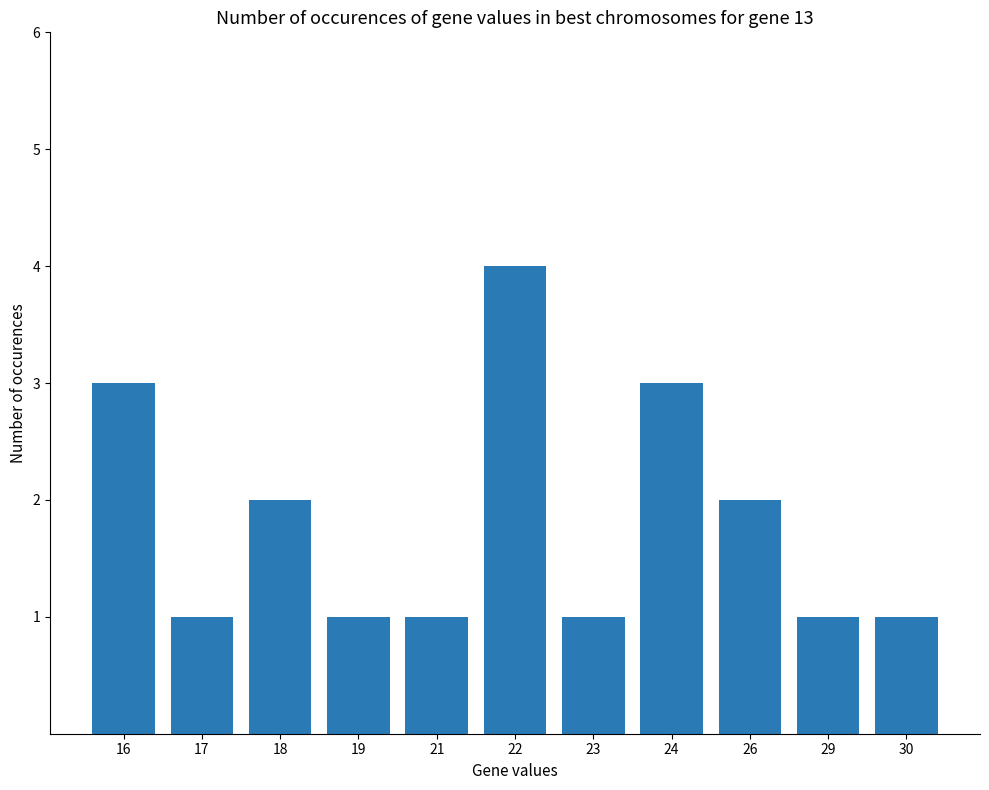

Which has a higher value, 21 or 18?

18